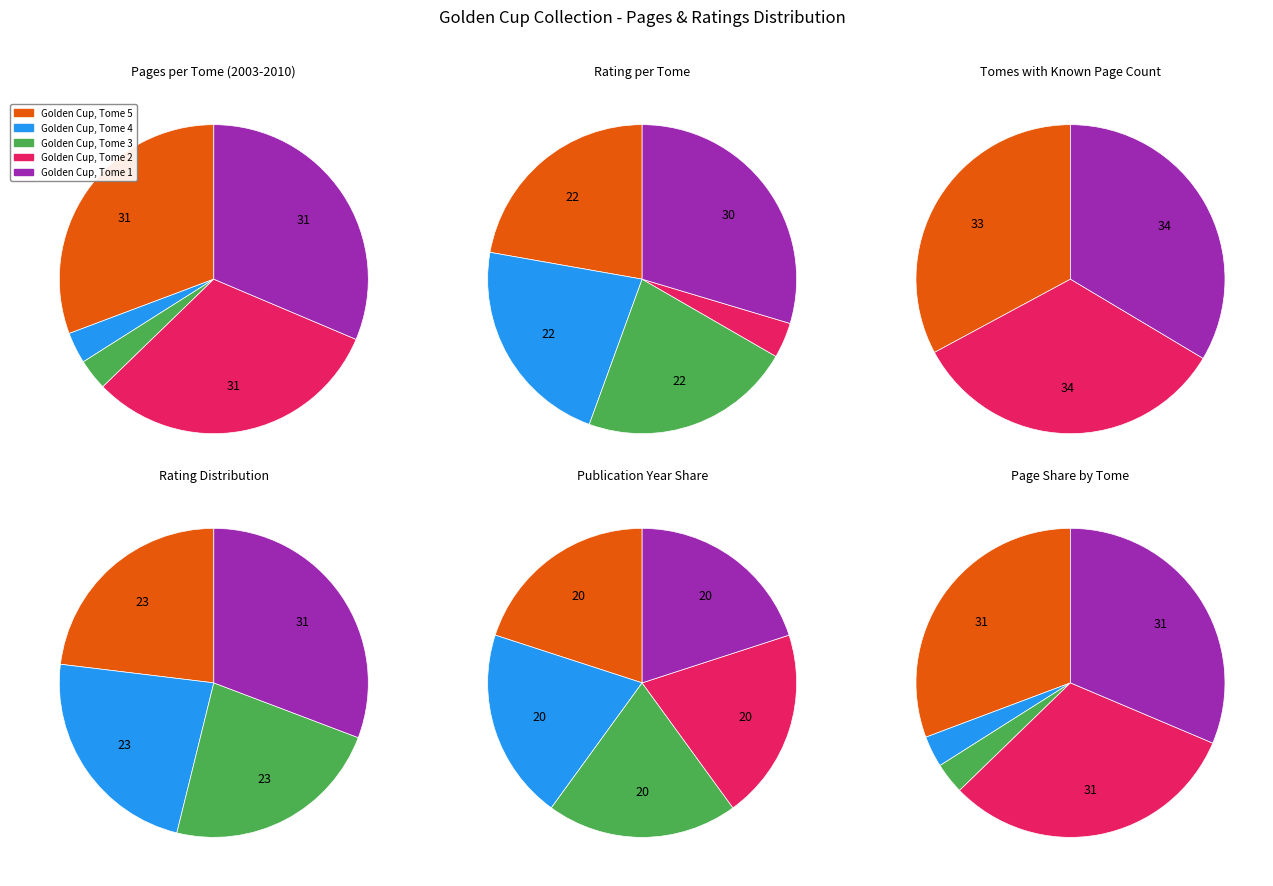

Which slice is the largest?

Golden Cup, Tome 2